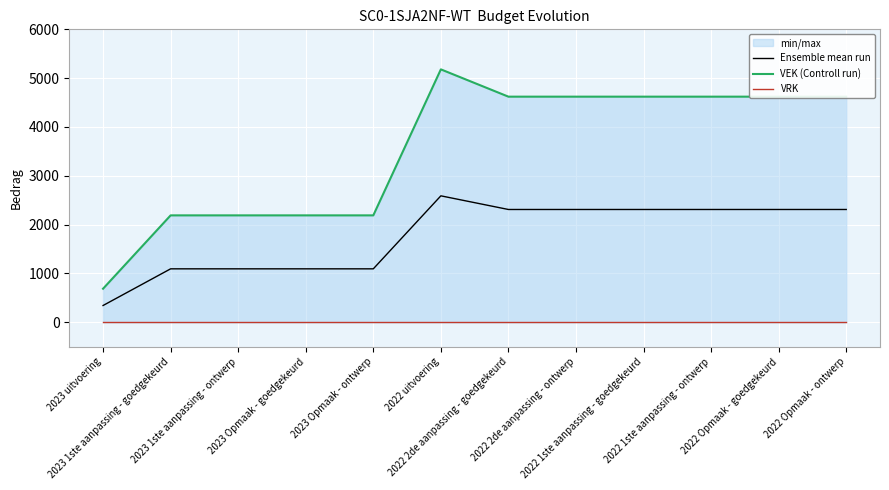

What is the label of the 5th point from the left?

2023 Opmaak - ontwerp